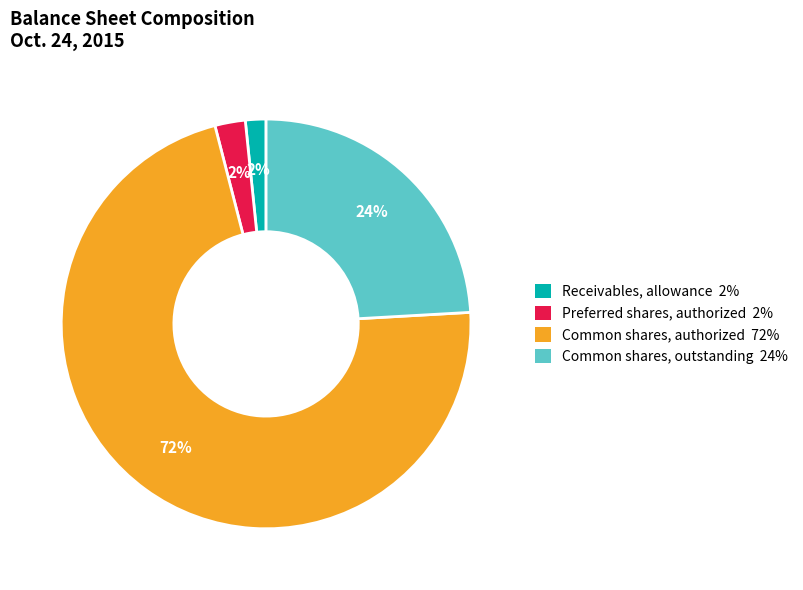

To the nearest percent, what portion does Common shares, authorized represent?

72%